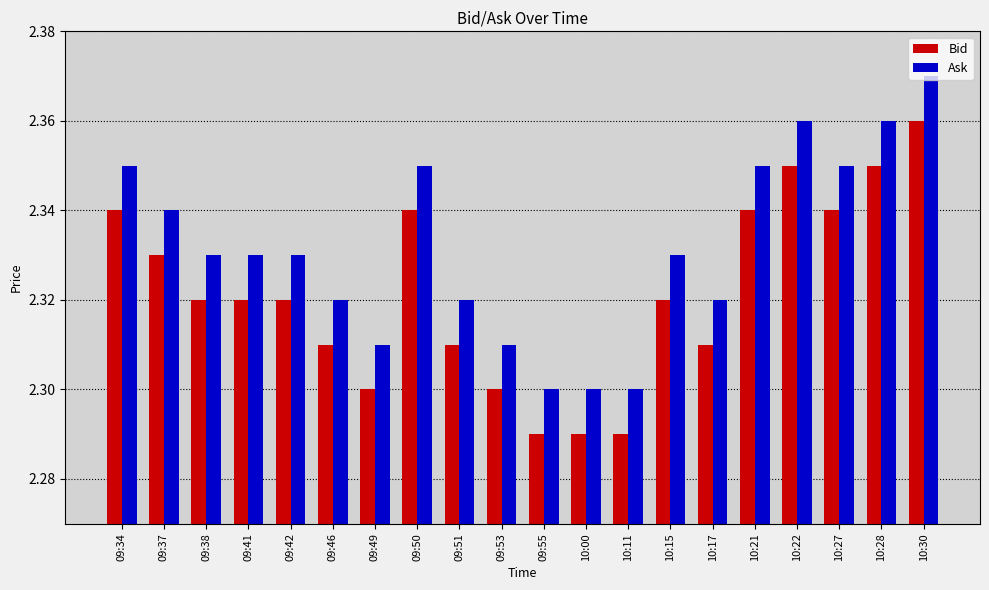

True or false: Ask has a value of 2.3 at 09:51.

True